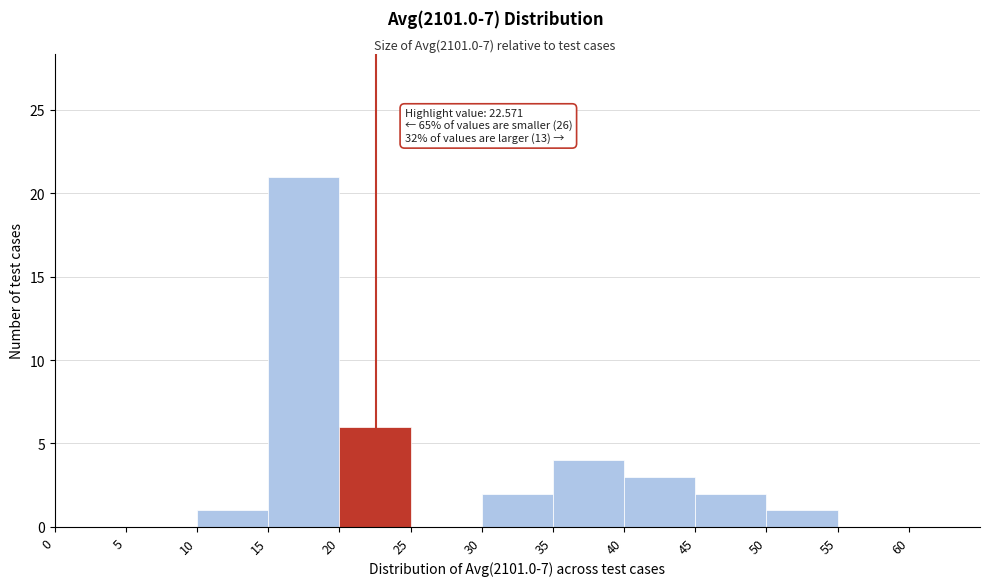

Over which range of the x-axis is the bar tallest?

15 to 20